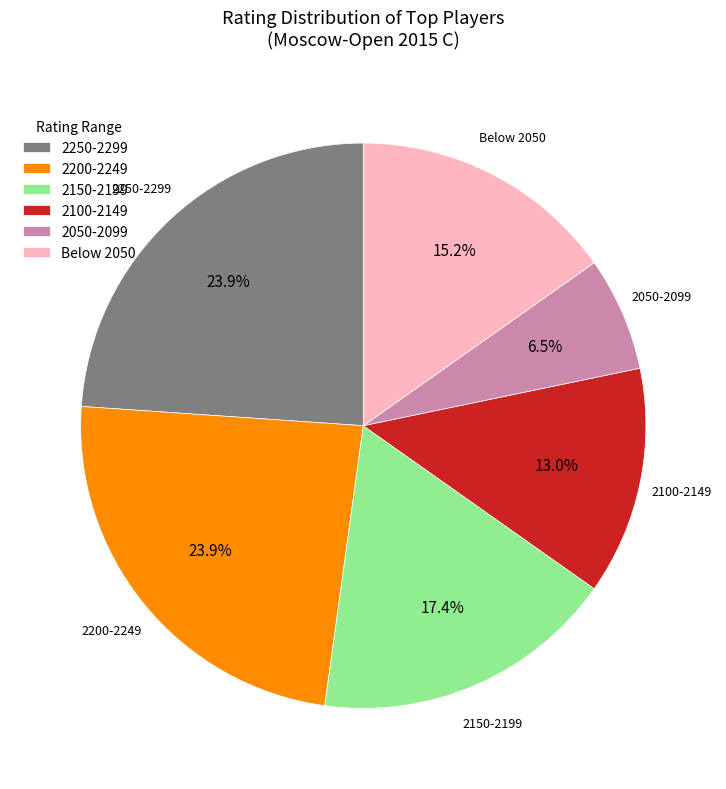

How many slices are in this pie chart?

6